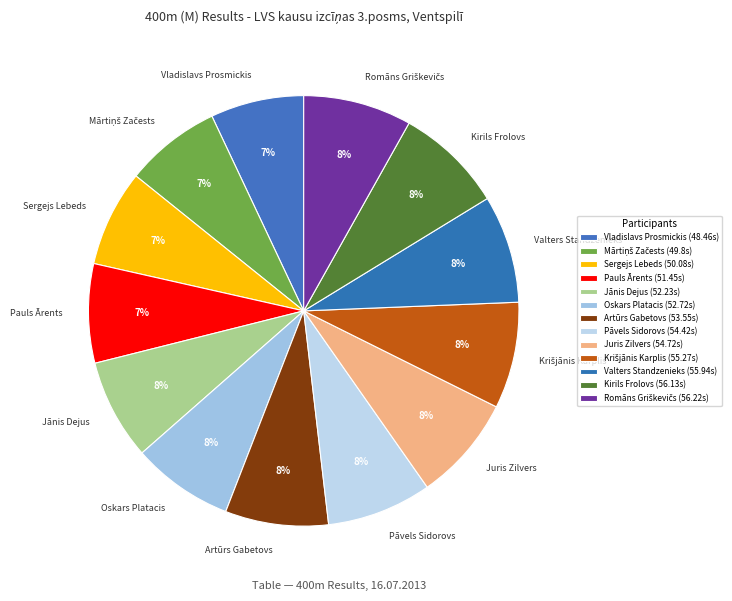

To the nearest percent, what is the average slice percentage?

8%